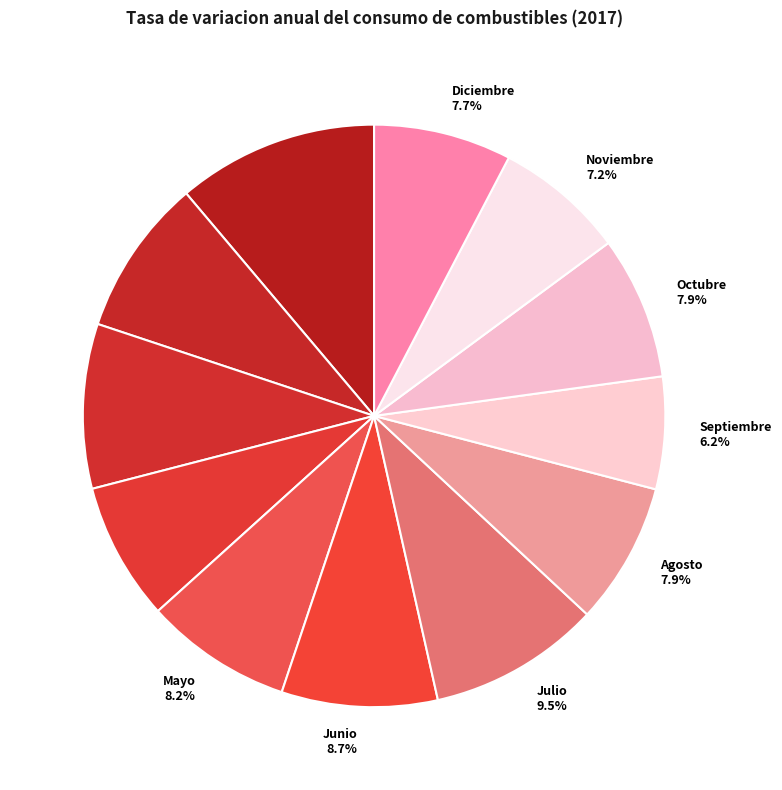

What is the ratio of the value at Junio 8.7% to the value at Mayo 8.2%?

1.1